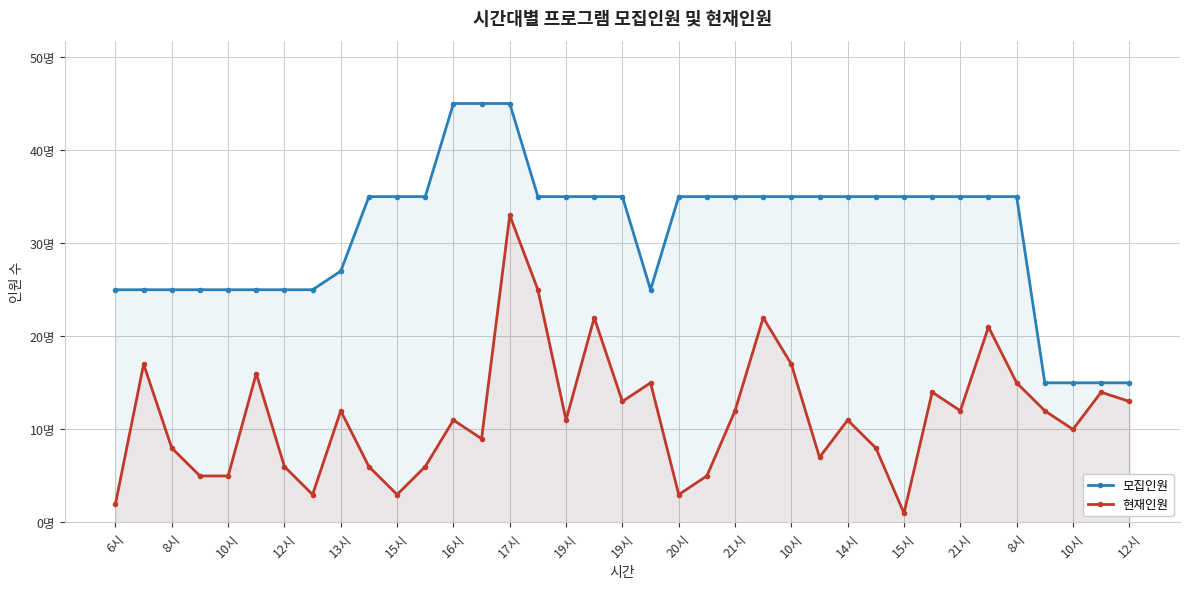

List the series in order of their overall mean, highest first.

모집인원, 현재인원